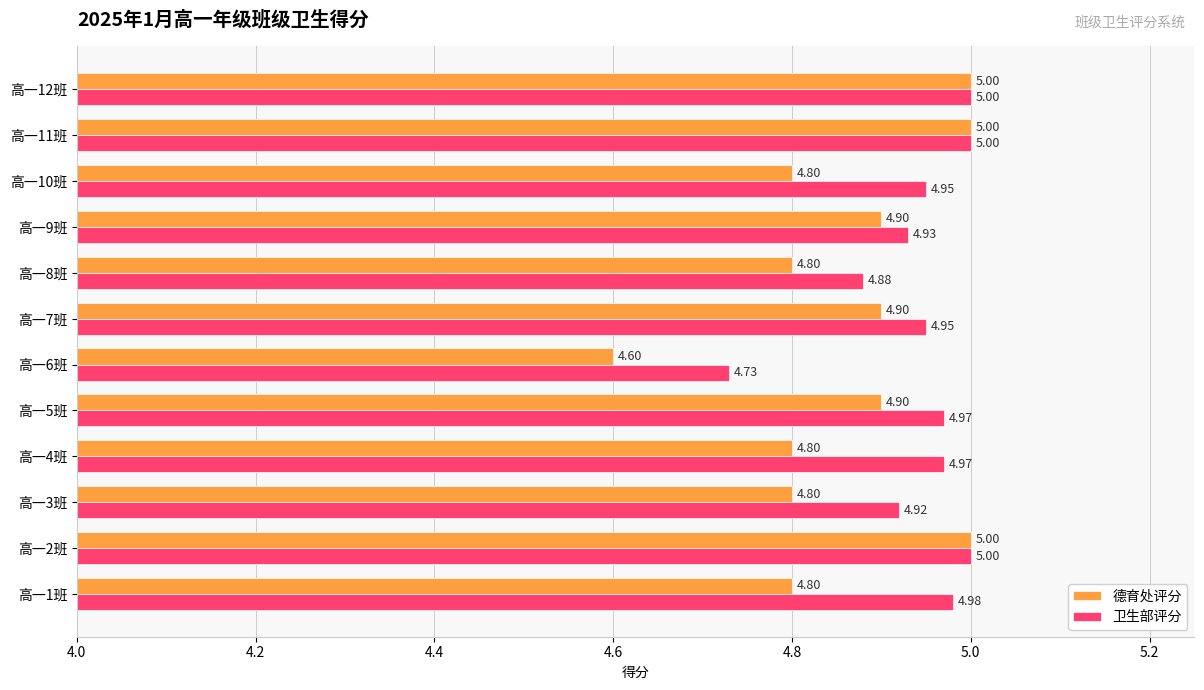

What is the sum of all 德育处评分 values?

58.3